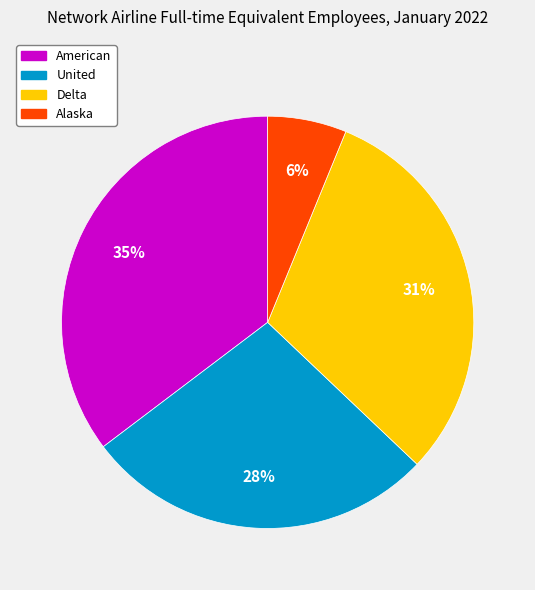

To the nearest percent, what percentage of the pie is Delta?

31%